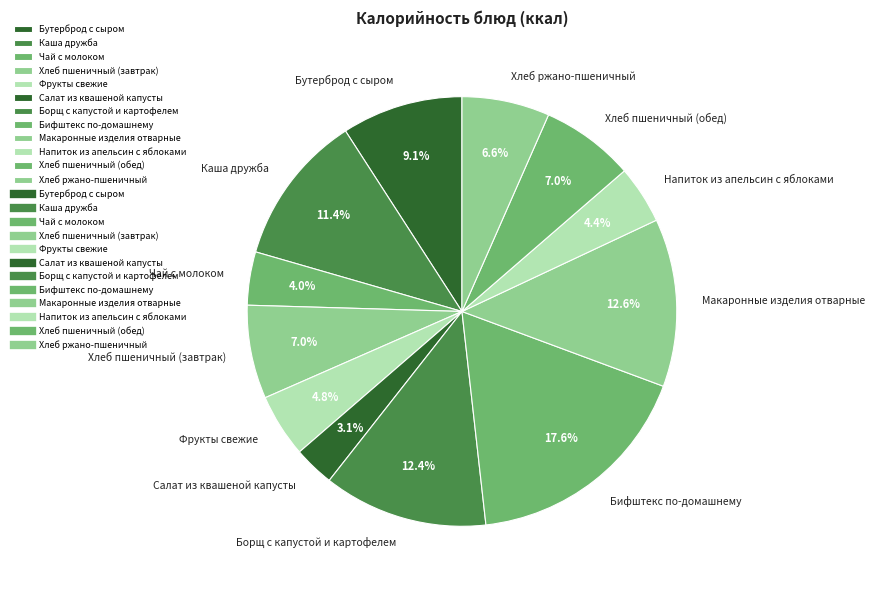

What is the ratio of the value at Напиток из апельсин с яблоками to the value at Хлеб пшеничный (обед)?

0.6